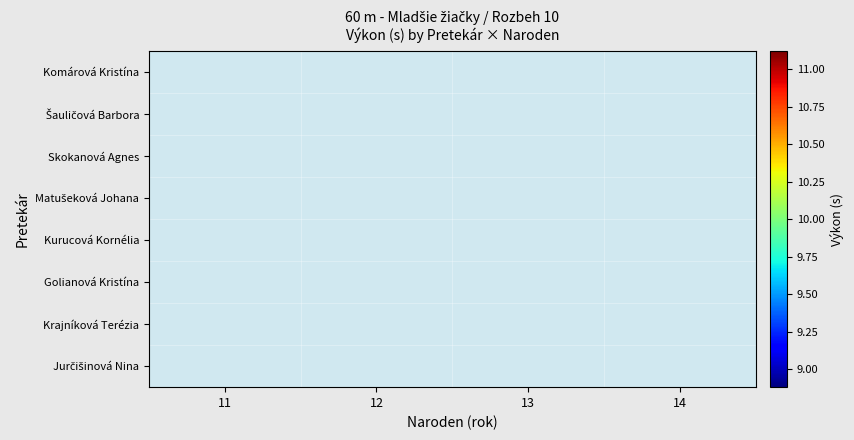

Rank the series by their average value, from lowest to highest.

Komárová Kristína, Šauličová Barbora, Skokanová Agnes, Matušeková Johana, Kurucová Kornélia, Golianová Kristína, Krajníková Terézia, Jurčišinová Nina